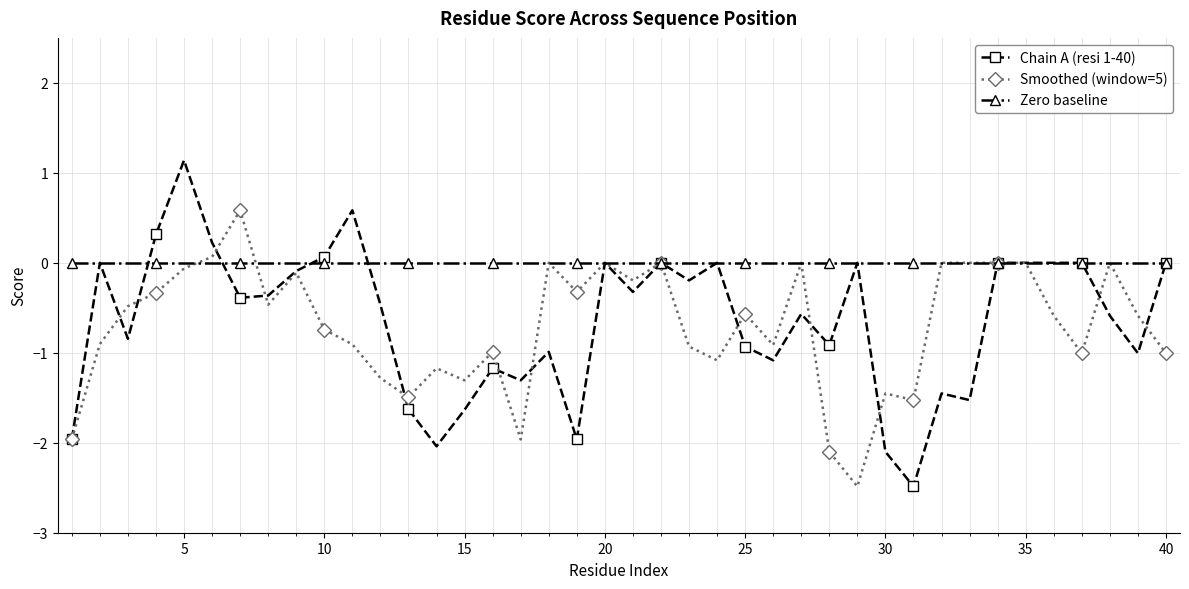

What is the value of the Chain A (resi 1-40) point at the 16th from the left?

-1.2